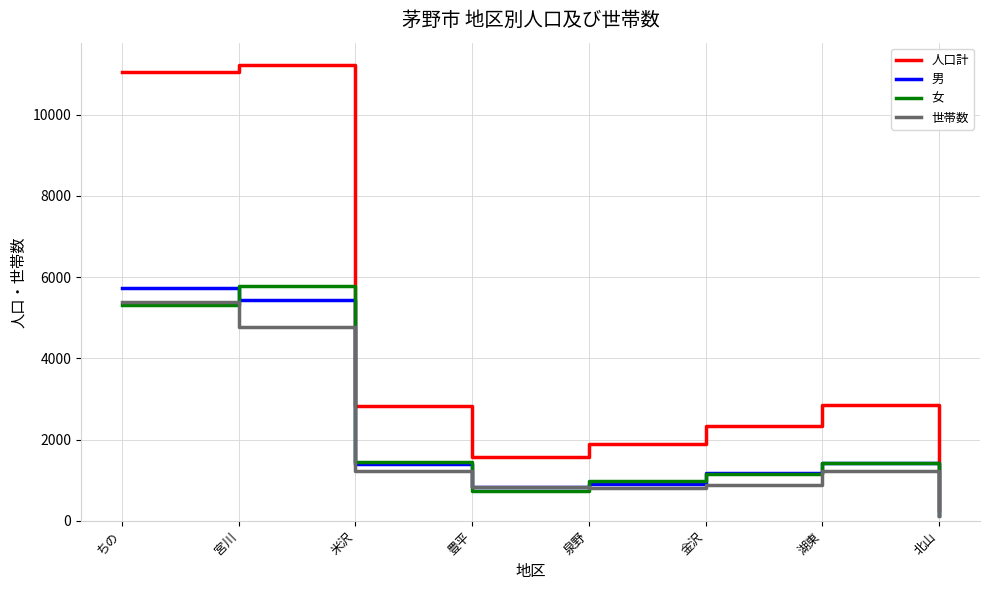

Which series has the widest spread of values?

人口計